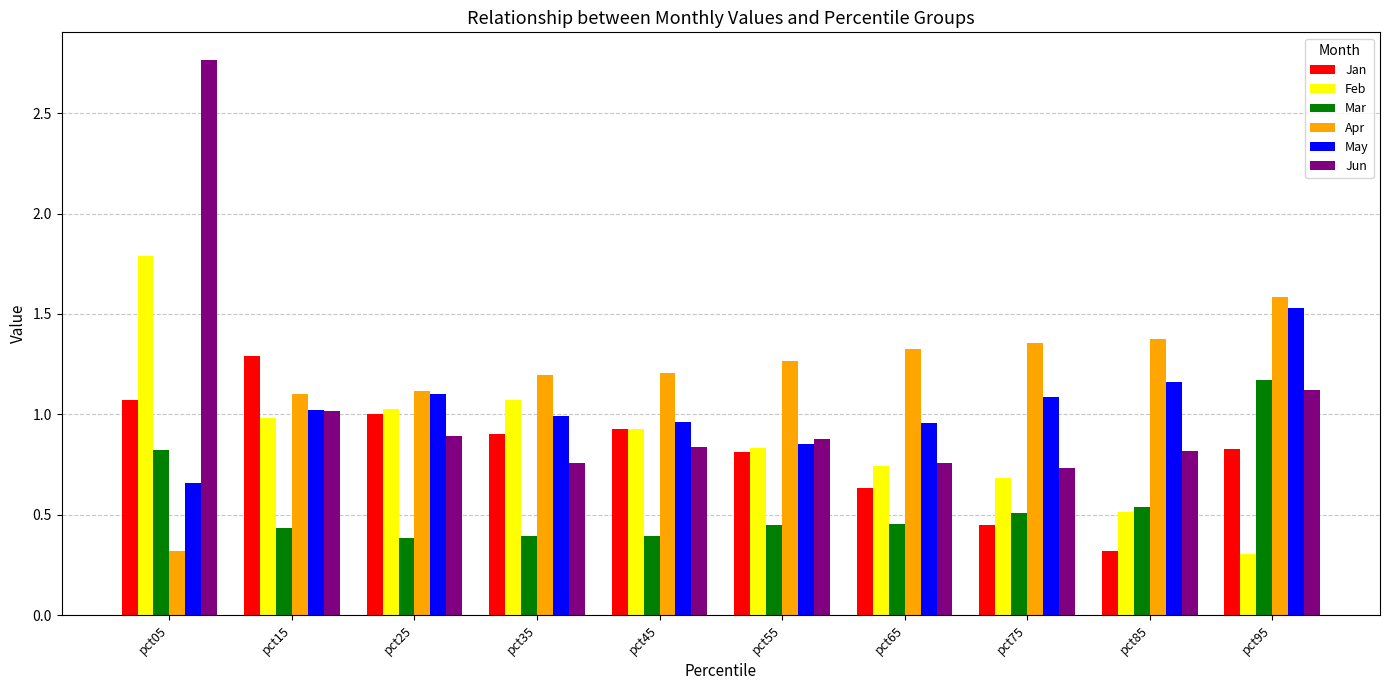

What is the sum of all Apr values?

11.8